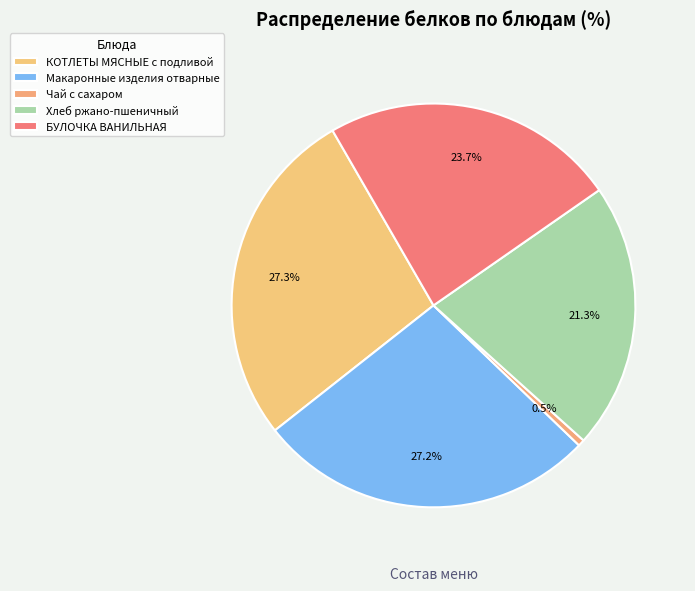

What percentage is the КОТЛЕТЫ МЯСНЫЕ с подливой slice, to the nearest percent?

27%